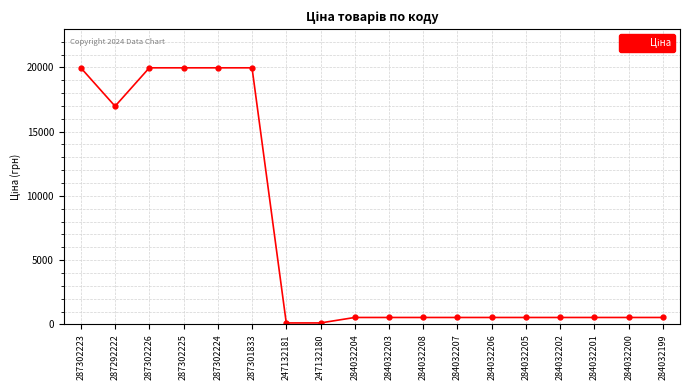

What is the difference between the maximum and minimum values?

19850.1